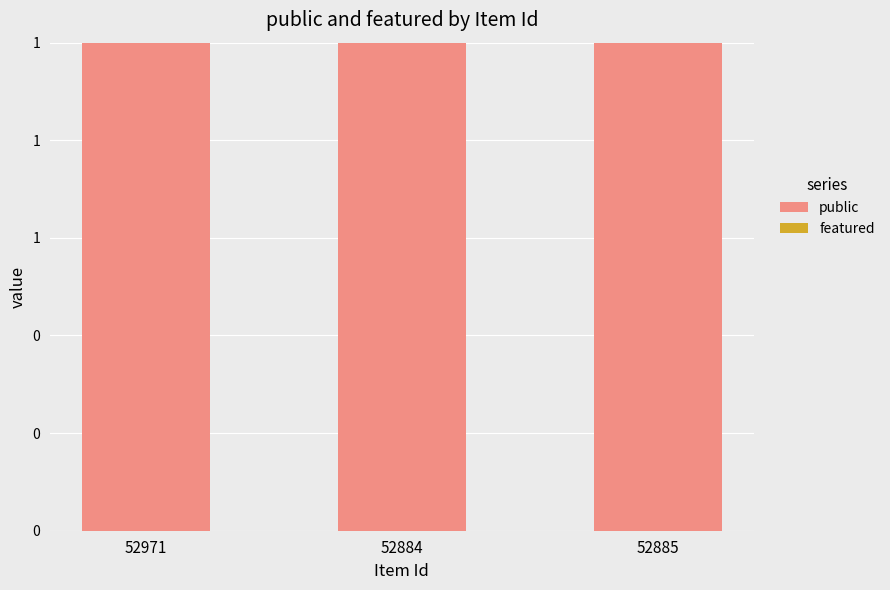

Which series has the widest spread of values?

public